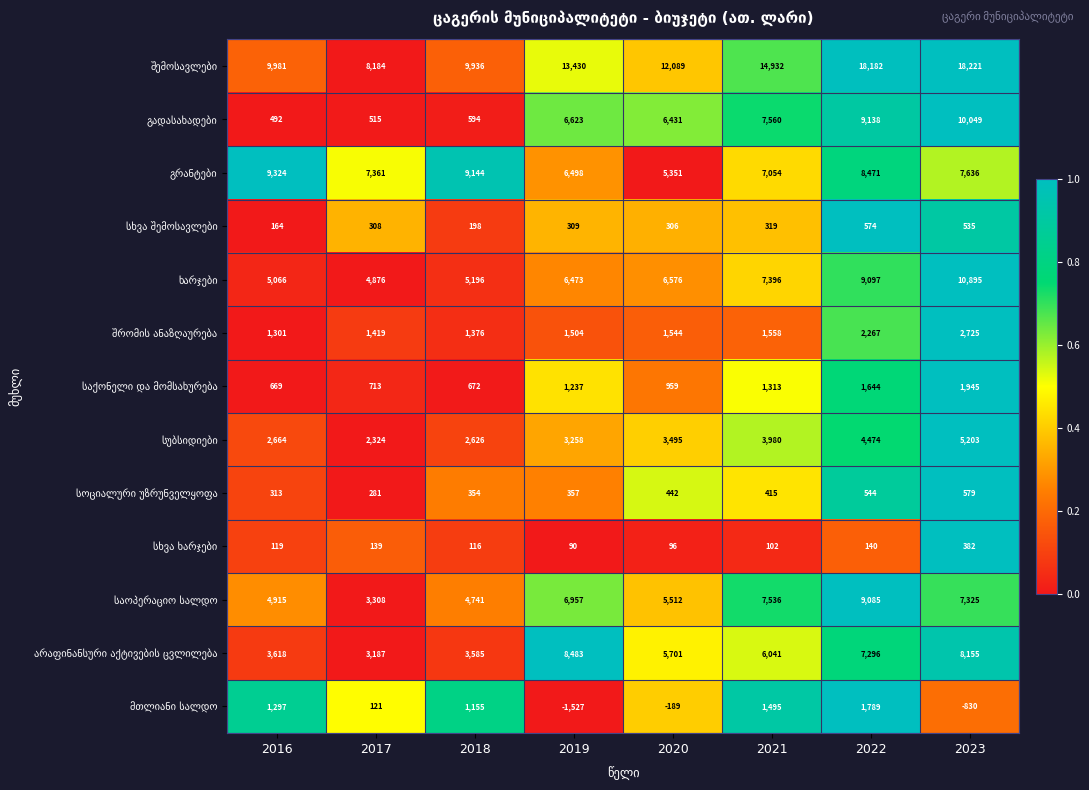

At how many categories does at least one series exceed 11565?

5